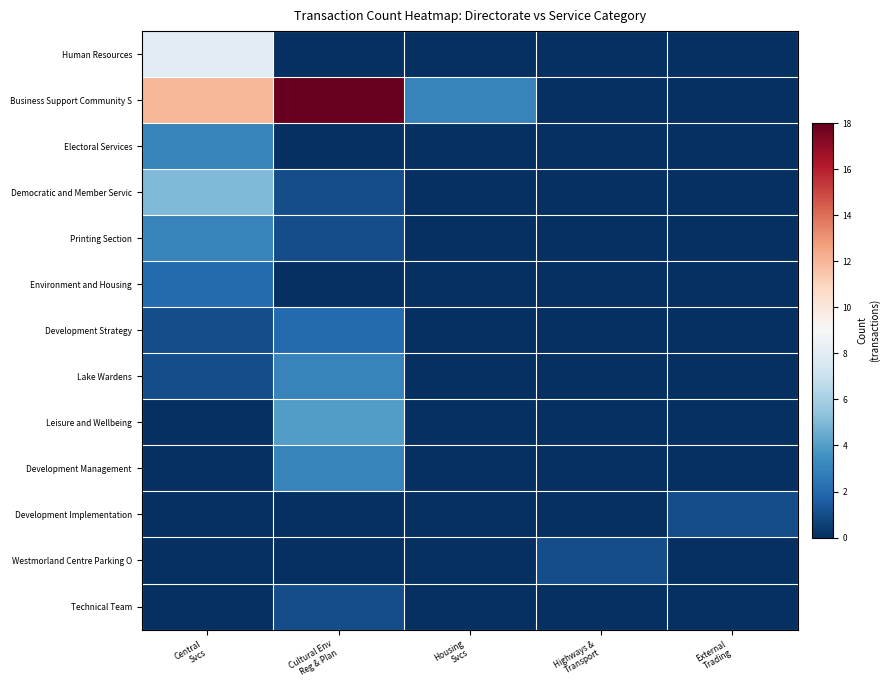

What is the greatest value displayed?

18